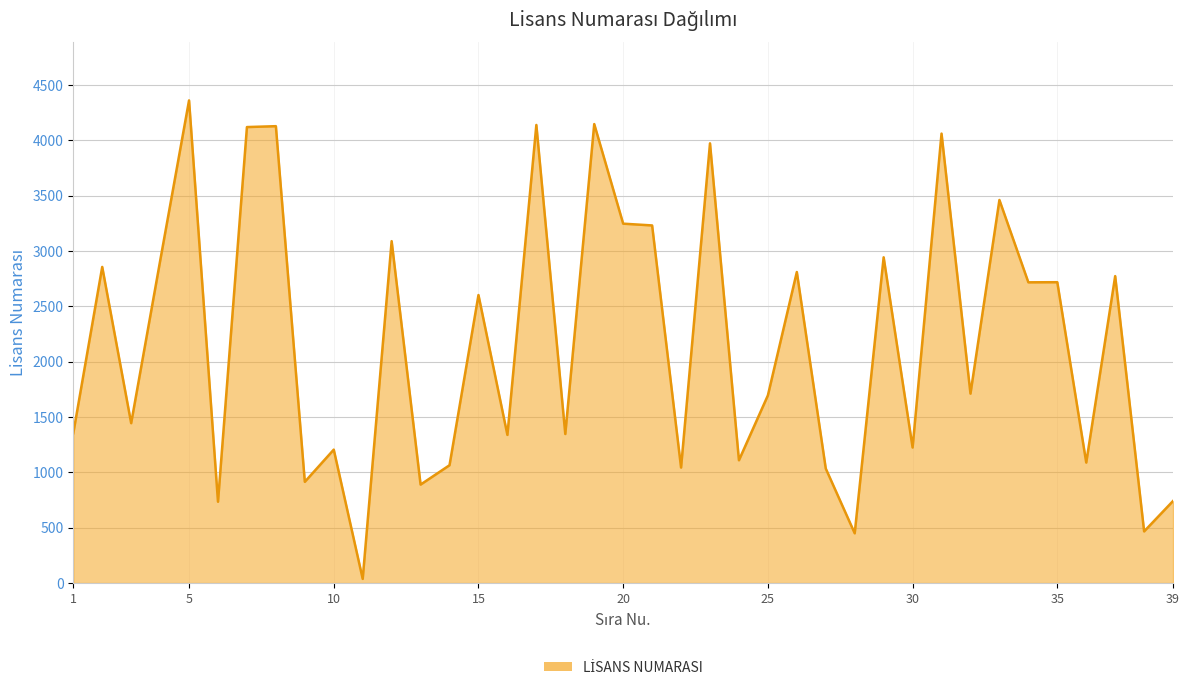

What is the change in value from 30 to 35?

+1494